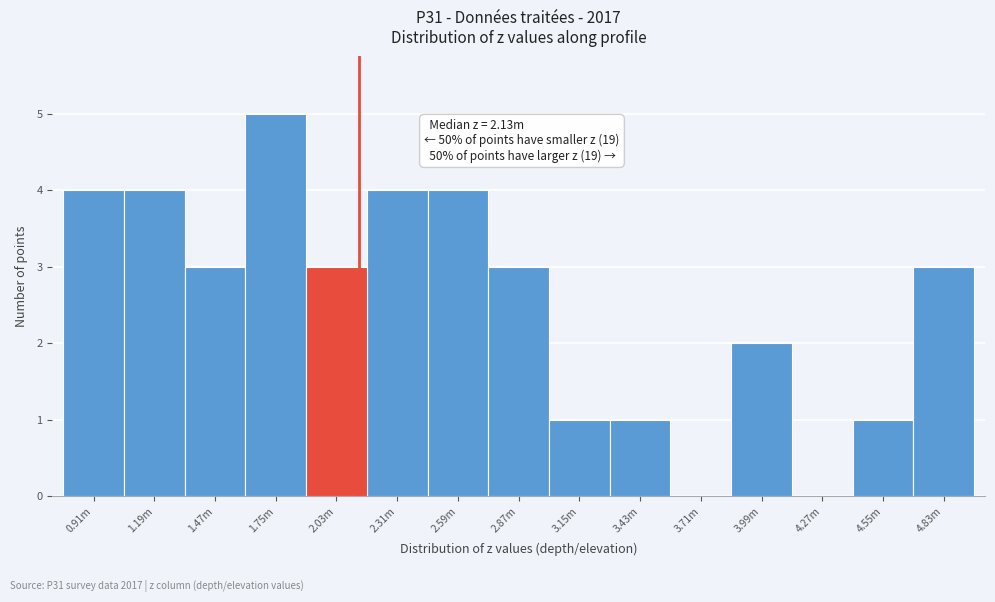

Reading right to left, transcribe all the data shown in this chart.

4.83m=3	4.55m=1	4.27m=0	3.99m=2	3.71m=0	3.43m=1	3.15m=1	2.87m=3	2.59m=4	2.31m=4	2.03m=3	1.75m=5	1.47m=3	1.19m=4	0.91m=4